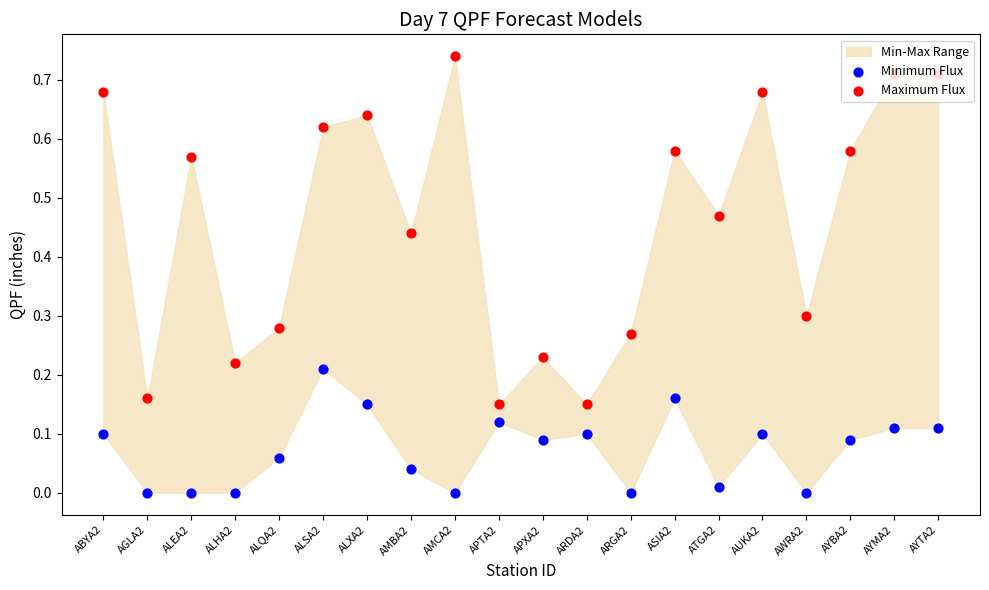

Which series has the widest spread of Y values?

Maximum Flux